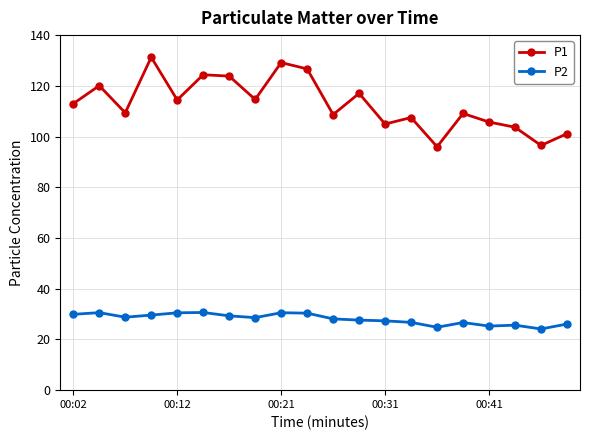

True or false: P2 and P1 intersect in this chart.

False